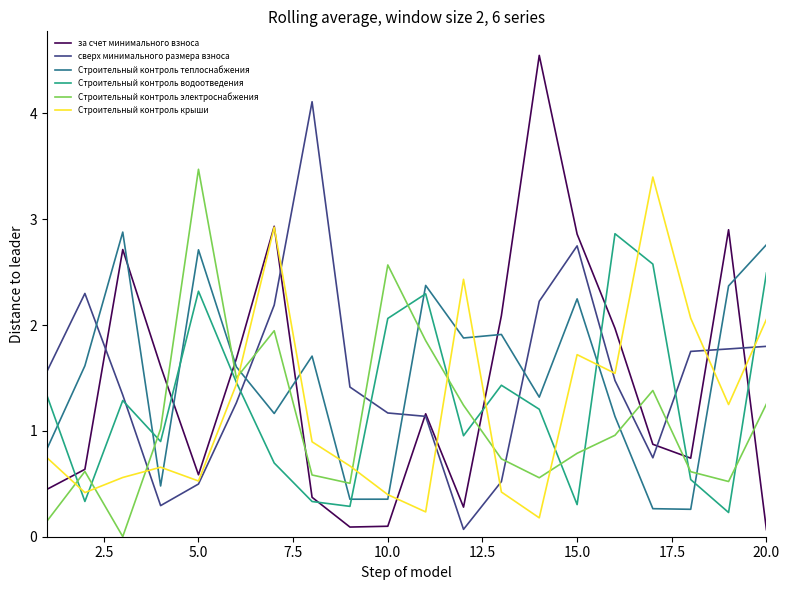

How many intersections are there between Строительный контроль электроснабжения and Строительный контроль крыши?

8